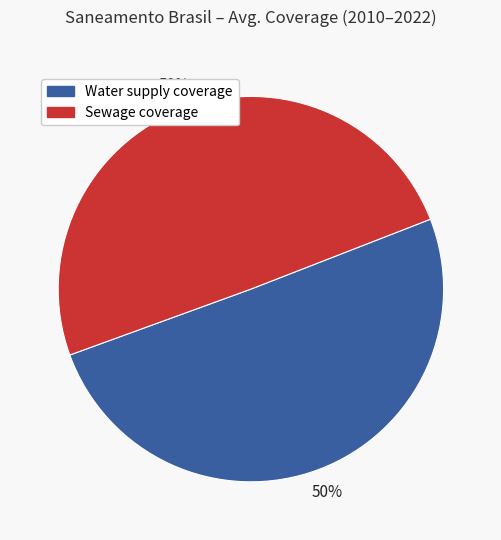

To the nearest percent, what is the average slice percentage?

50%